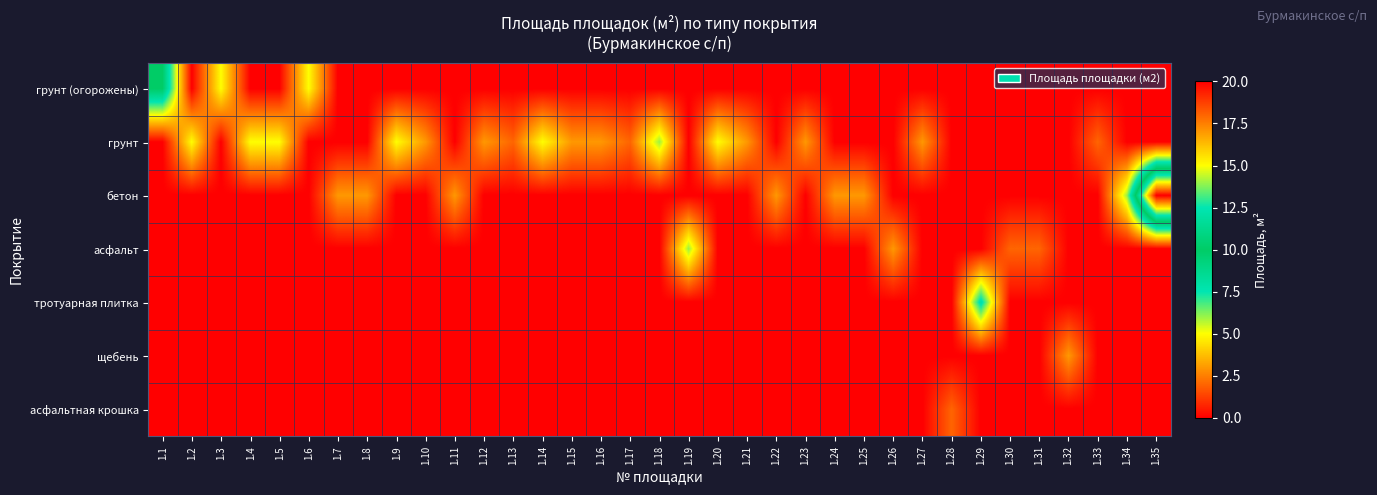

Rank the series at 1.14 from lowest to highest value.

грунт (огорожены), бетон, асфальт, тротуарная плитка, щебень, асфальтная крошка, грунт